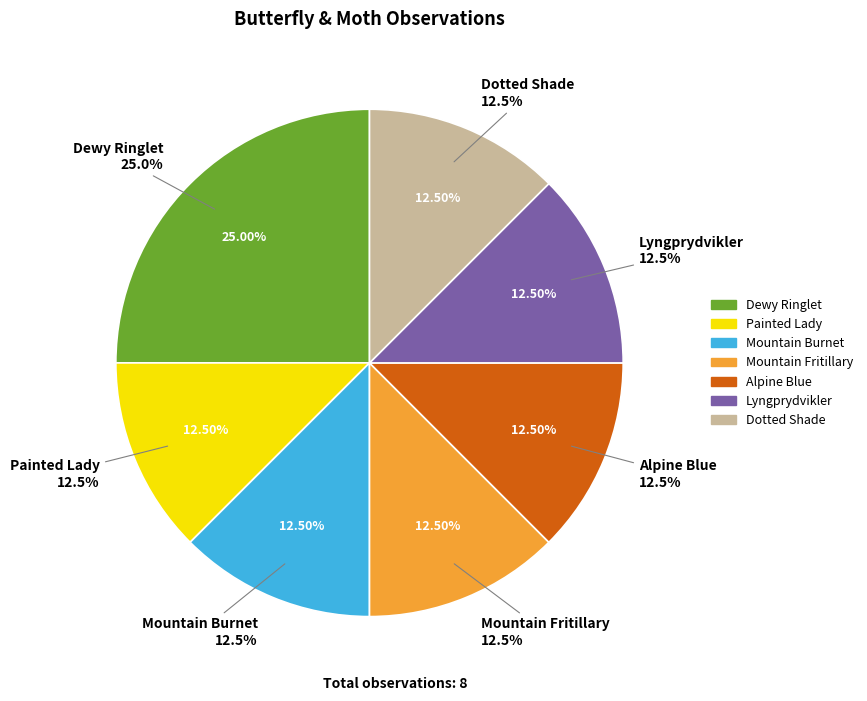

Count the number of slices in the pie.

7